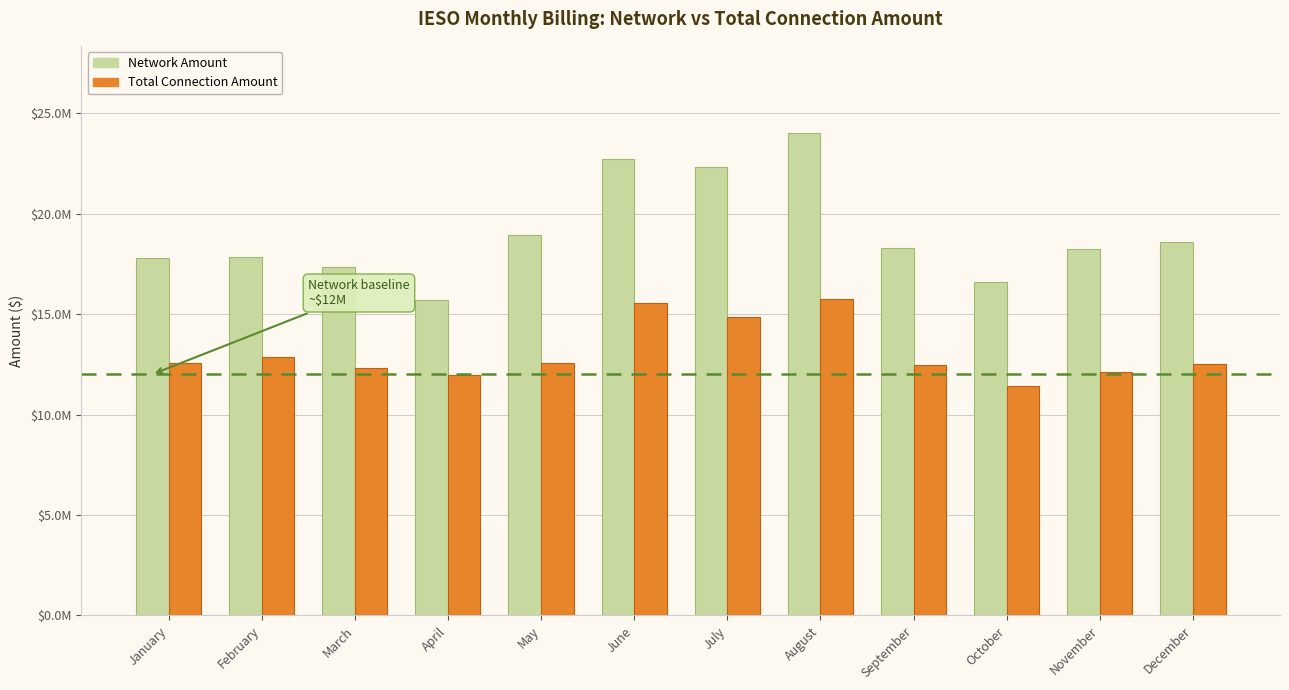

Which series changed the most between January and March?

Network Amount